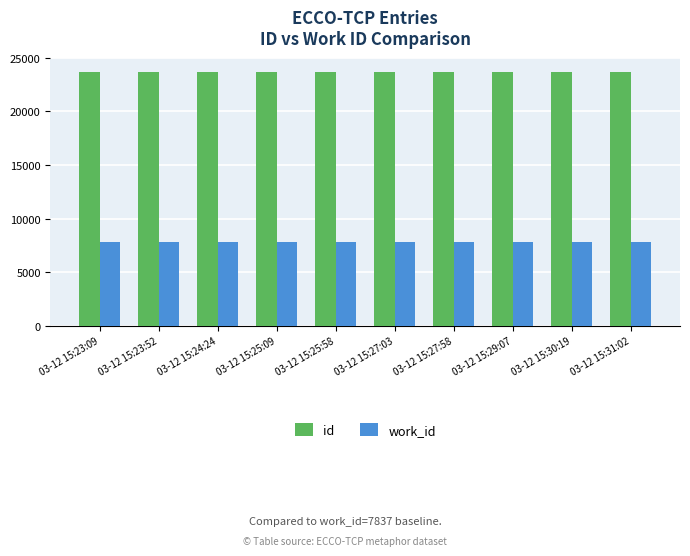

What is the spread (max minus min) of values at 03-12 15:23:09?

15790